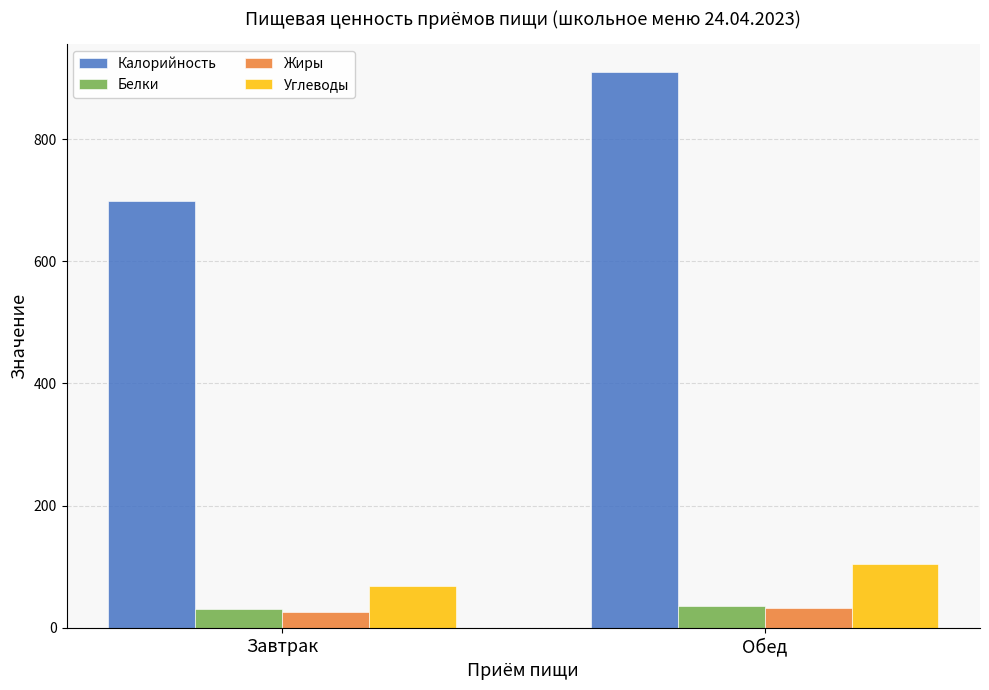

At which label does Углеводы first exceed 105?

Обед